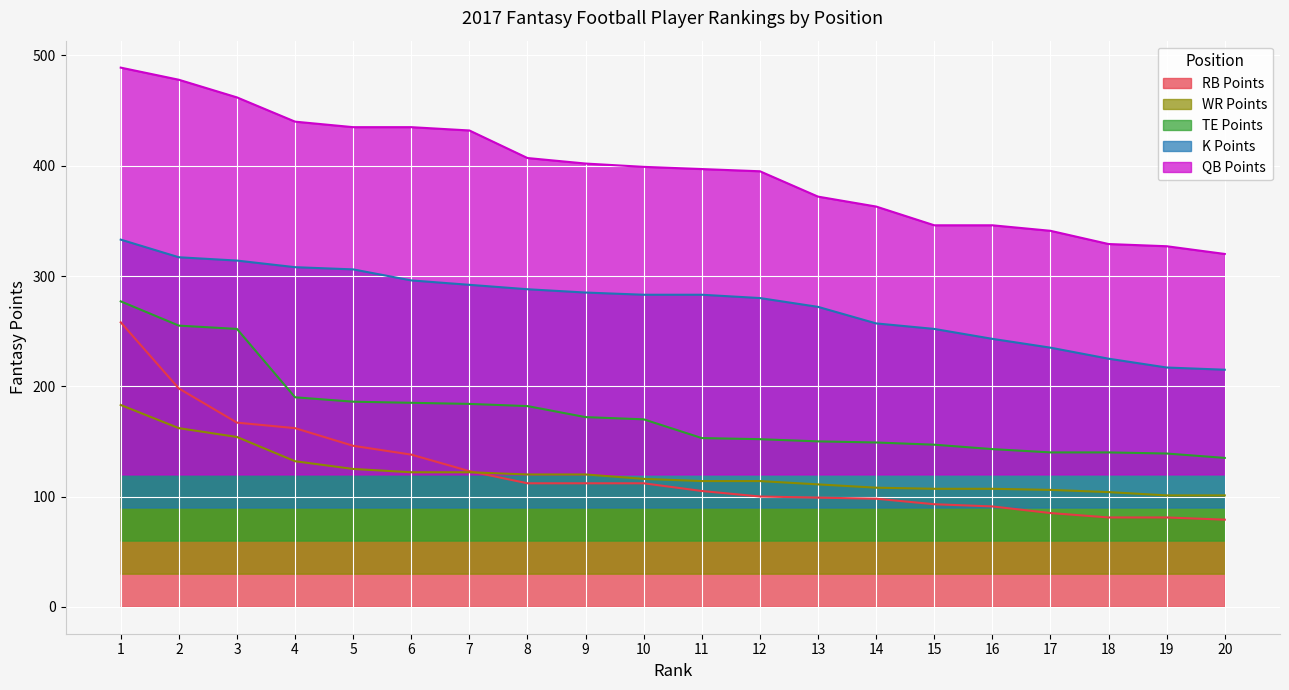

Reading left to right, extract all data points from this chart.

RB Points: 1=258	2=198	3=167	4=162	5=146	6=138	7=123	8=112	9=112	10=112	11=105	12=100	13=99	14=98	15=93	16=91	17=85	18=81	19=81	20=79
WR Points: 1=183	2=162	3=154	4=132	5=125	6=122	7=122	8=120	9=120	10=116	11=114	12=114	13=111	14=108	15=107	16=107	17=106	18=104	19=101	20=101
TE Points: 1=277	2=255	3=252	4=190	5=186	6=185	7=184	8=182	9=172	10=170	11=153	12=152	13=150	14=149	15=147	16=143	17=140	18=140	19=139	20=135
K Points: 1=333	2=317	3=314	4=308	5=306	6=296	7=292	8=288	9=285	10=283	11=283	12=280	13=272	14=257	15=252	16=243	17=235	18=225	19=217	20=215
QB Points: 1=489	2=478	3=462	4=440	5=435	6=435	7=432	8=407	9=402	10=399	11=397	12=395	13=372	14=363	15=346	16=346	17=341	18=329	19=327	20=320